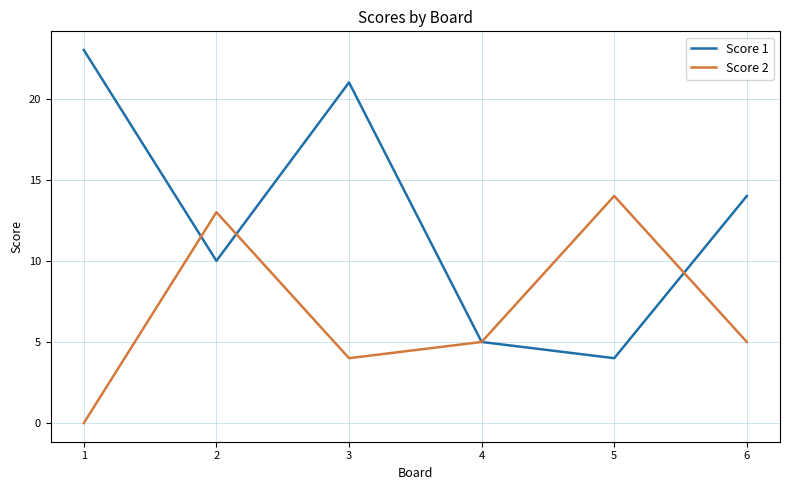

At which category is the sum across all series the highest?

3